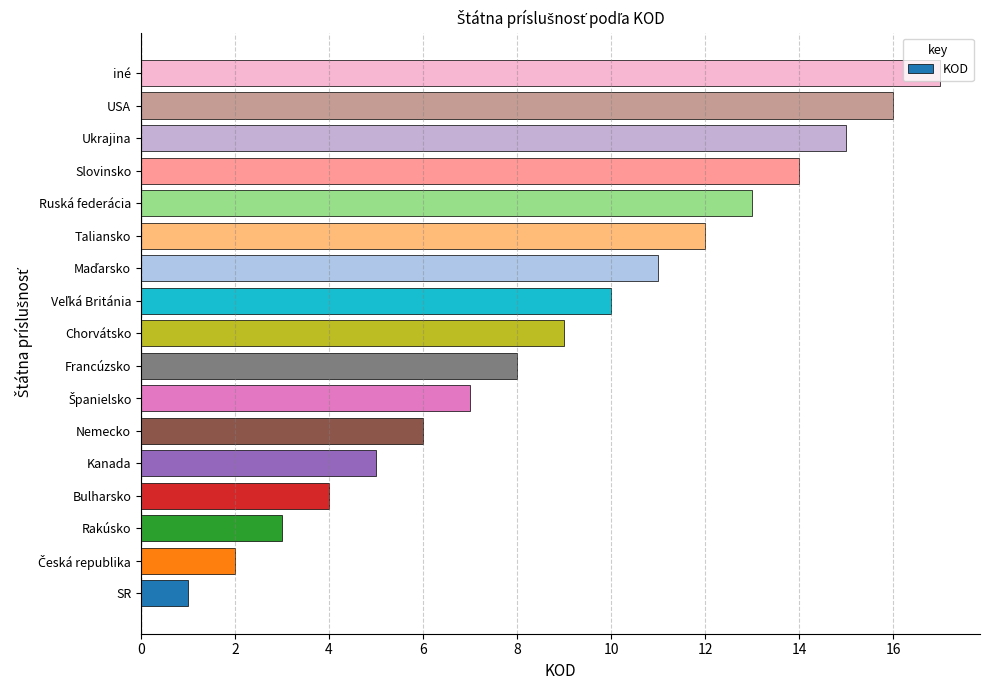

What is the sum of the values at USA and Slovinsko?

30